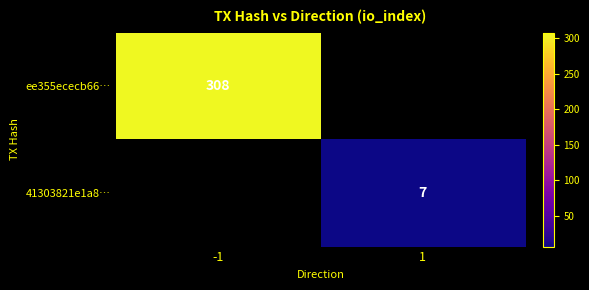

True or false: 41303821e1a8… has a value of 11 at 1.

False